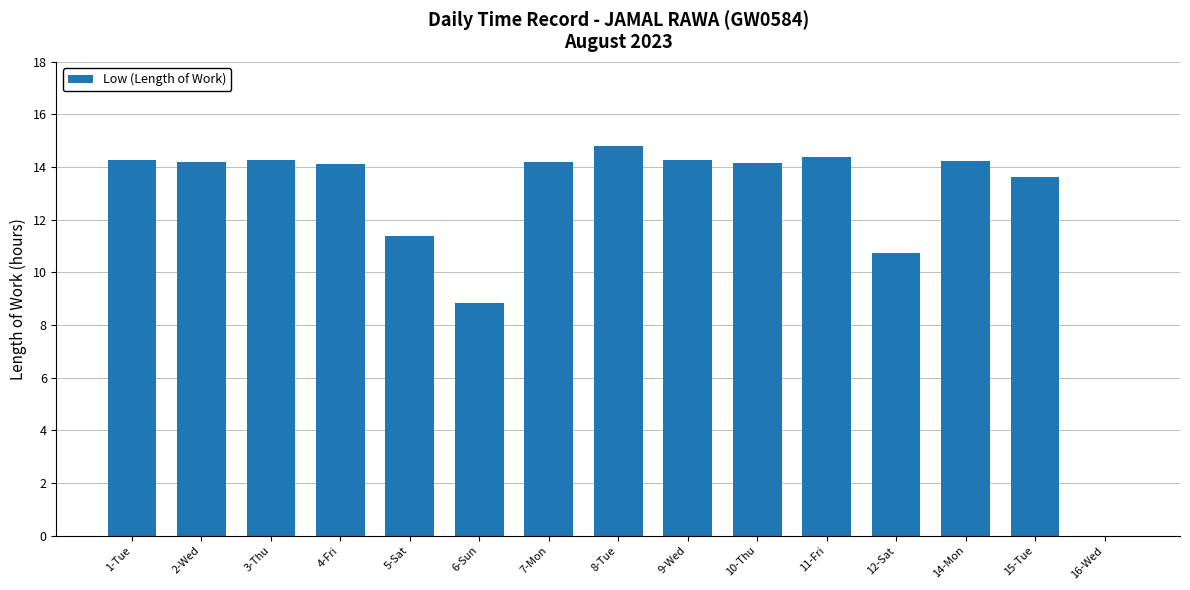

Which has a higher value, 2-Wed or 16-Wed?

2-Wed